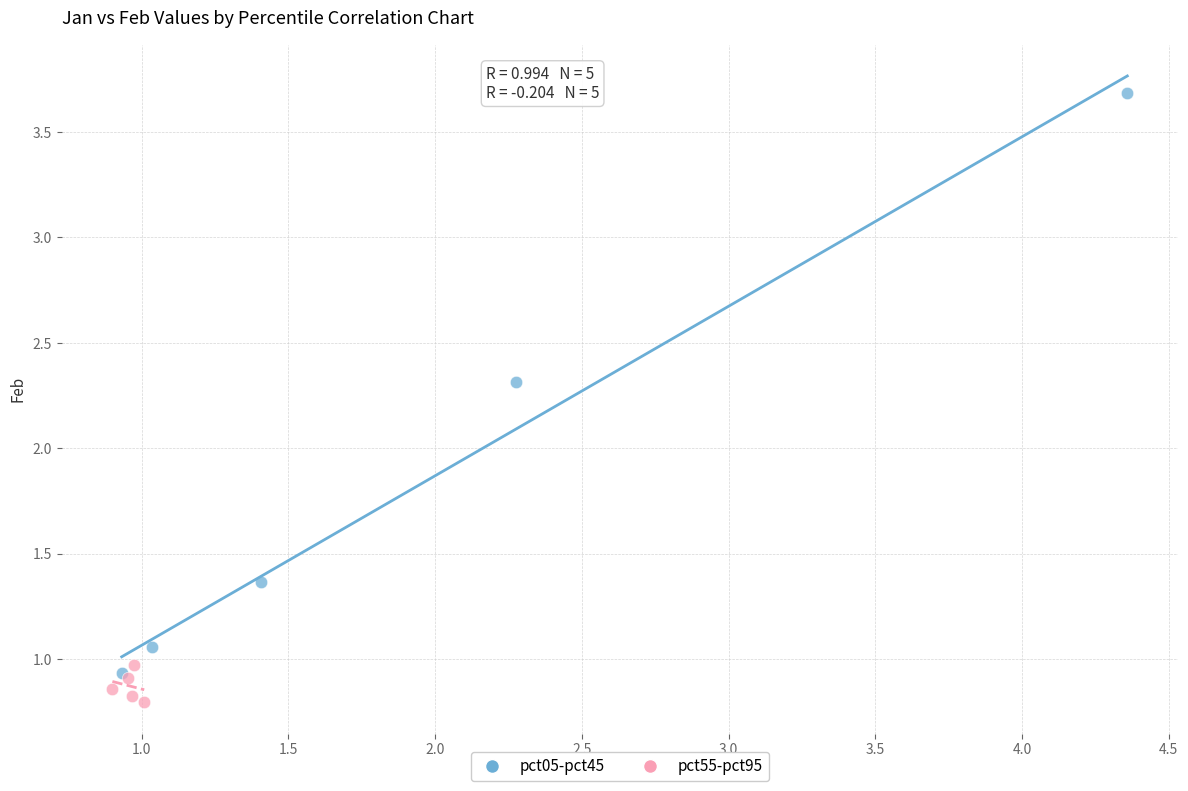

Which series reaches the minimum Y coordinate?

pct55-pct95